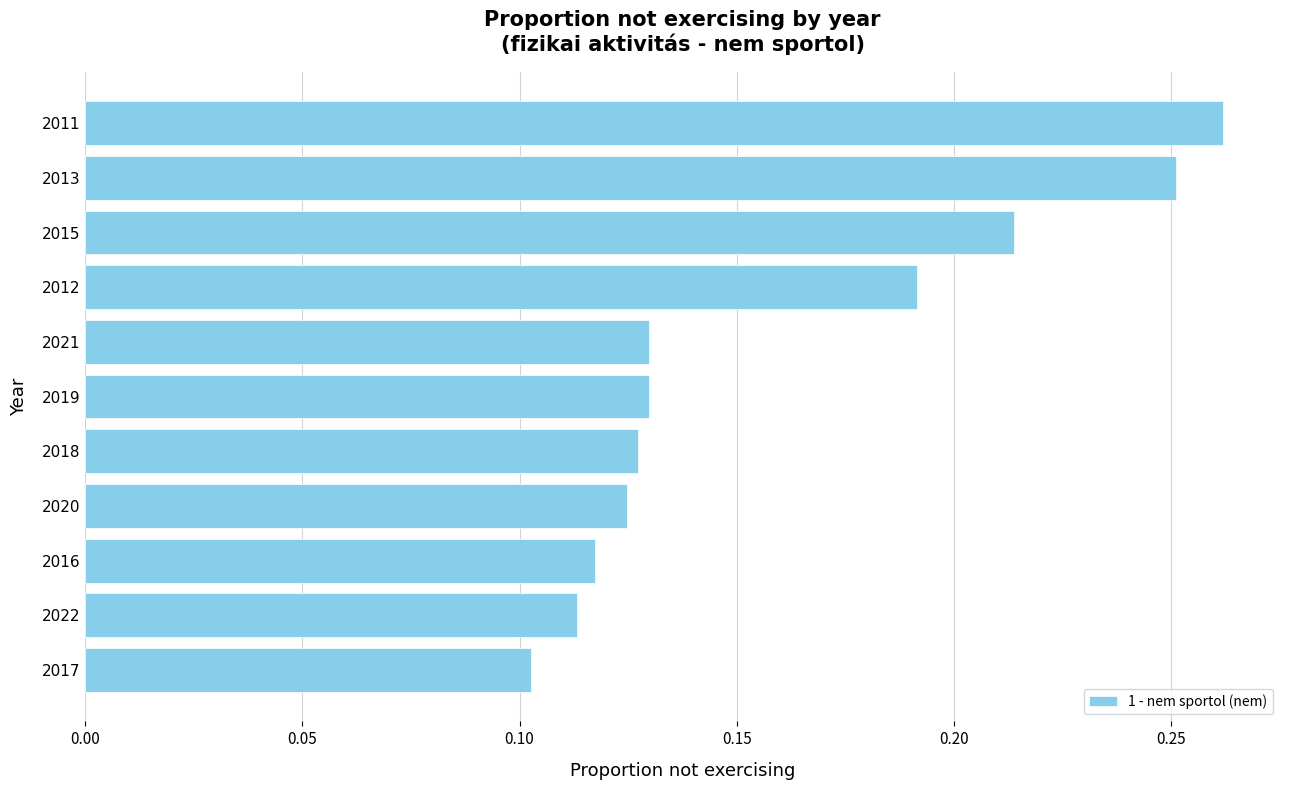

The value at 2018 is 0.1. True or false?

True